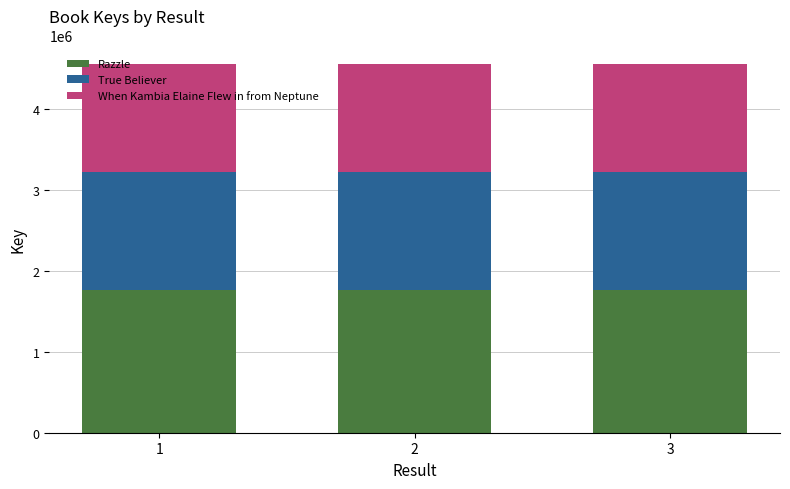

The value of Razzle at 3 is 1760266. True or false?

True